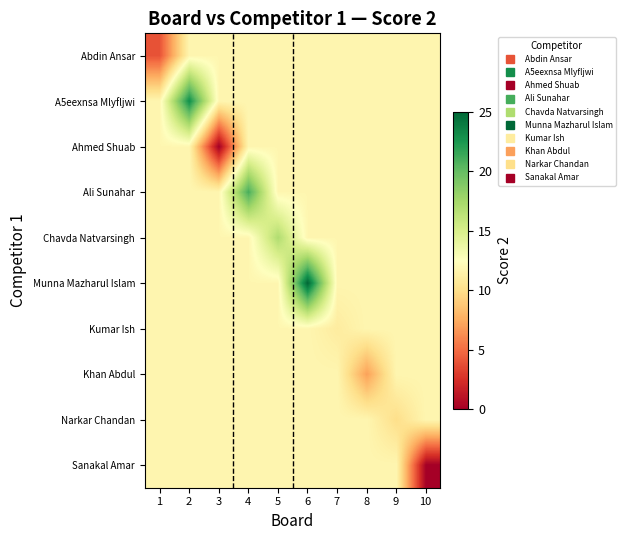

Which has a higher value, 5 or 3?

5